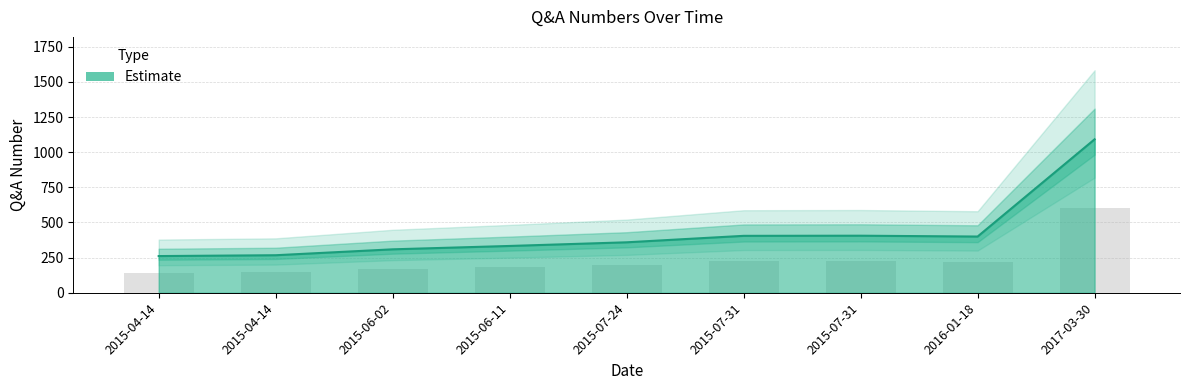

What is the change in value from 2015-04-14 to 2015-07-31?

+138